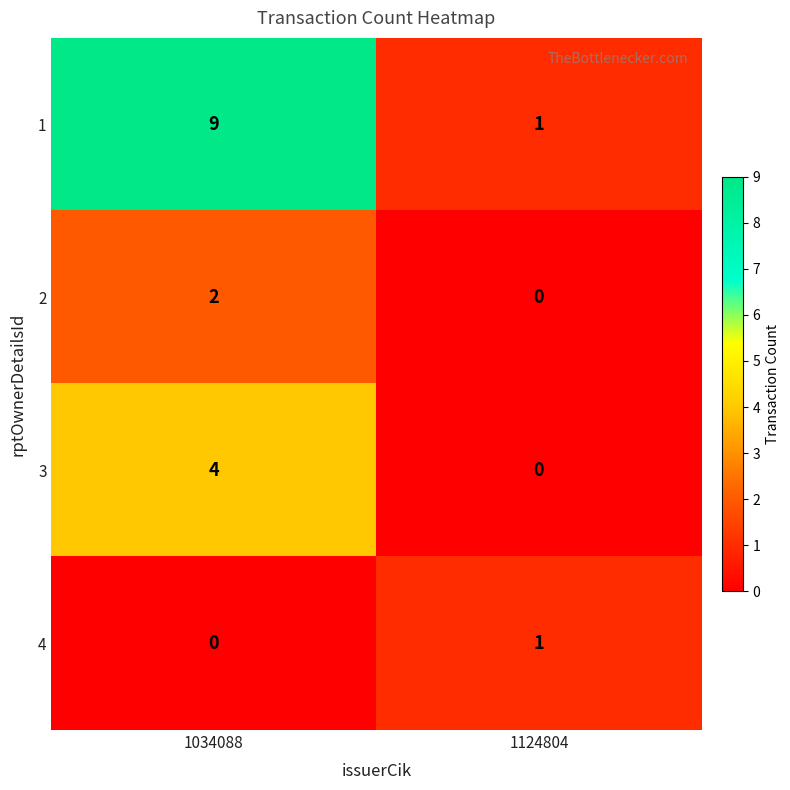

The value of 3 at 1124804 is 0. True or false?

True